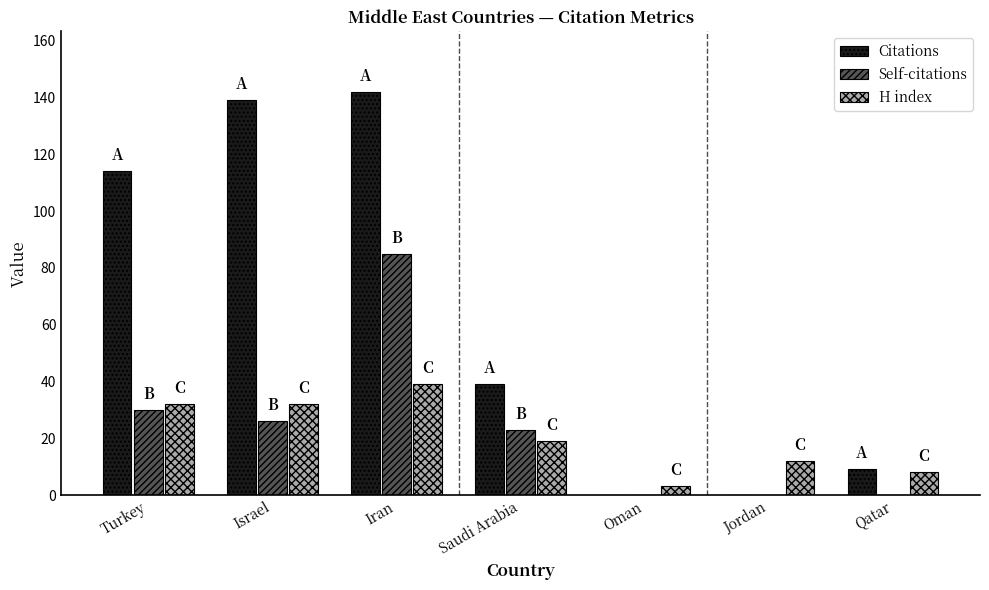

Which series has the largest total across all categories?

Citations